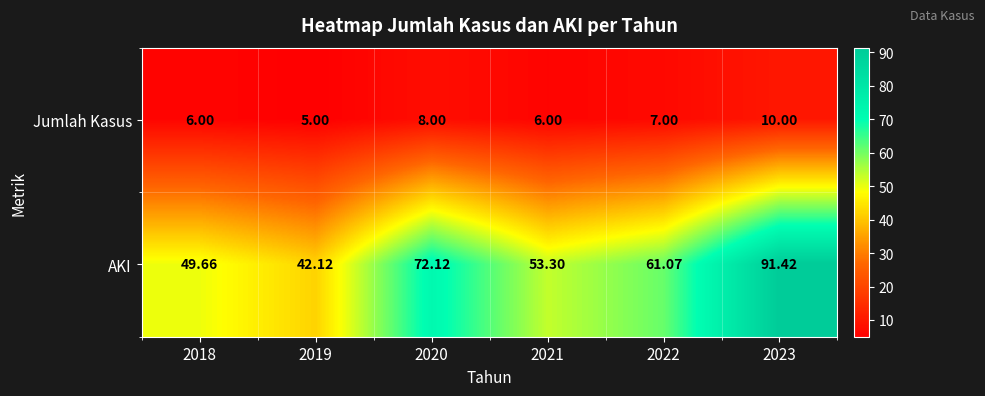

What is the greatest value displayed?

91.4